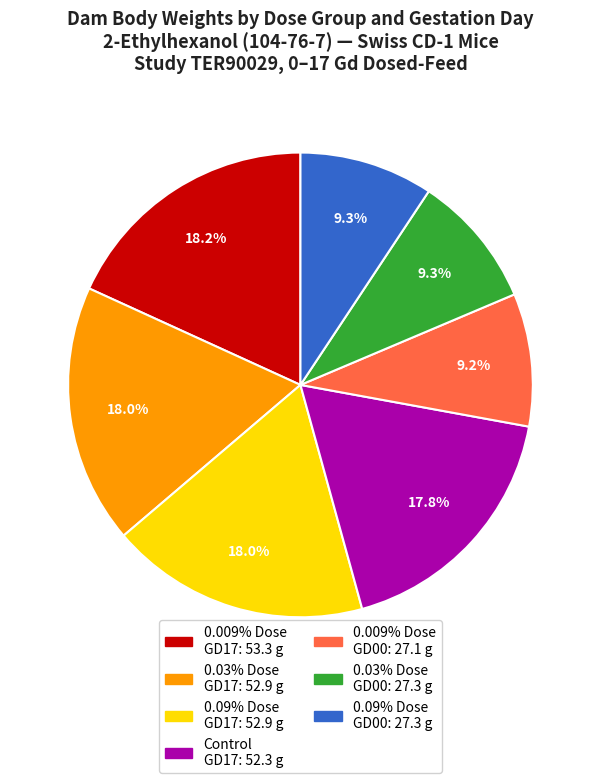

Is there any slice that represents more than half of the pie?

No